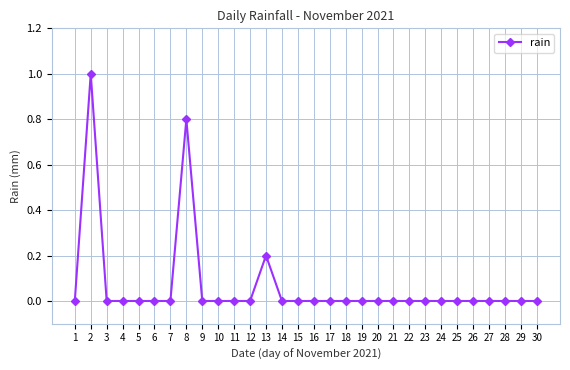

What is the average value?

0.1